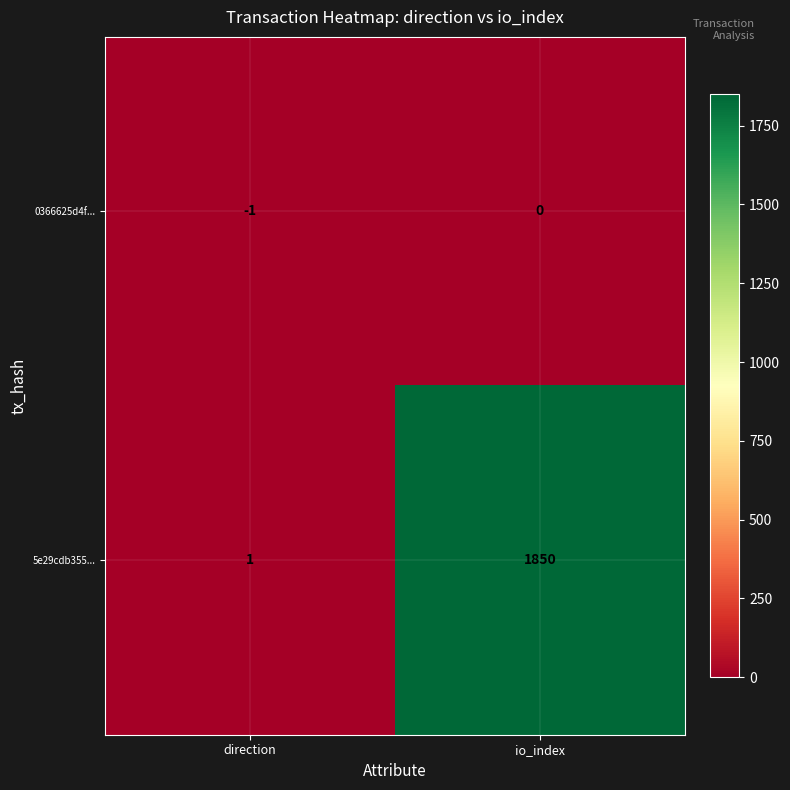

Reading left to right, list all the values displayed in this chart.

0366625d4f...: direction=-1	io_index=0
5e29cdb355...: direction=1	io_index=1850